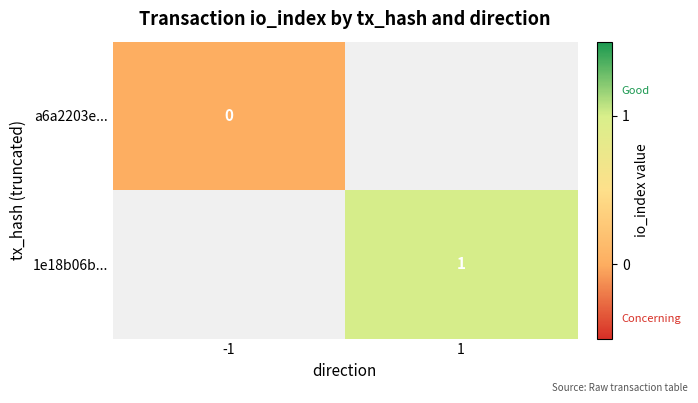

The value of 1e18b06b... at 1 is 1. True or false?

True